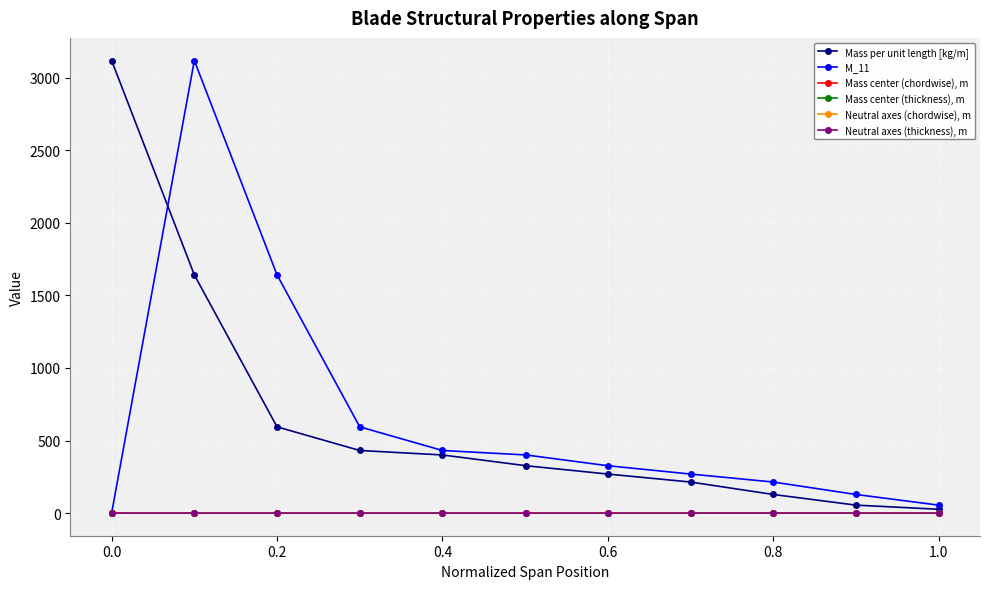

What is the value of the Mass center (chordwise), m point at the 8th from the left?

0.2